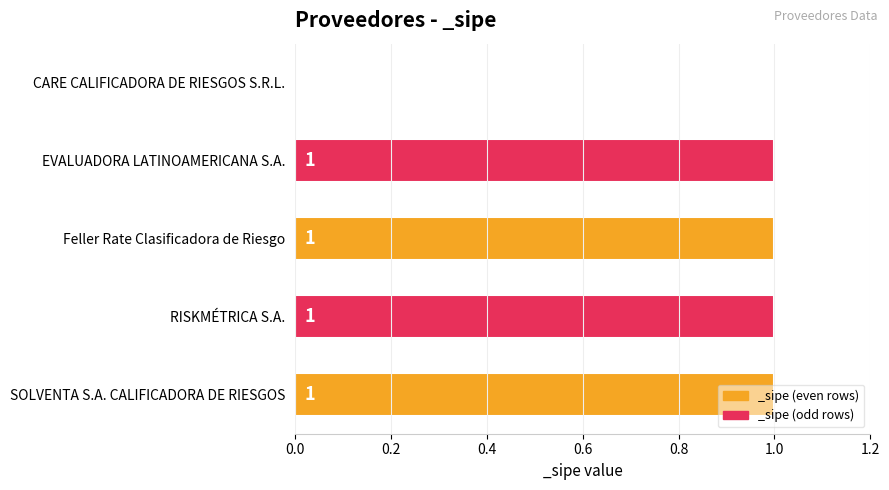

True or false: the data shows 1 at RISKMÉTRICA S.A..

True